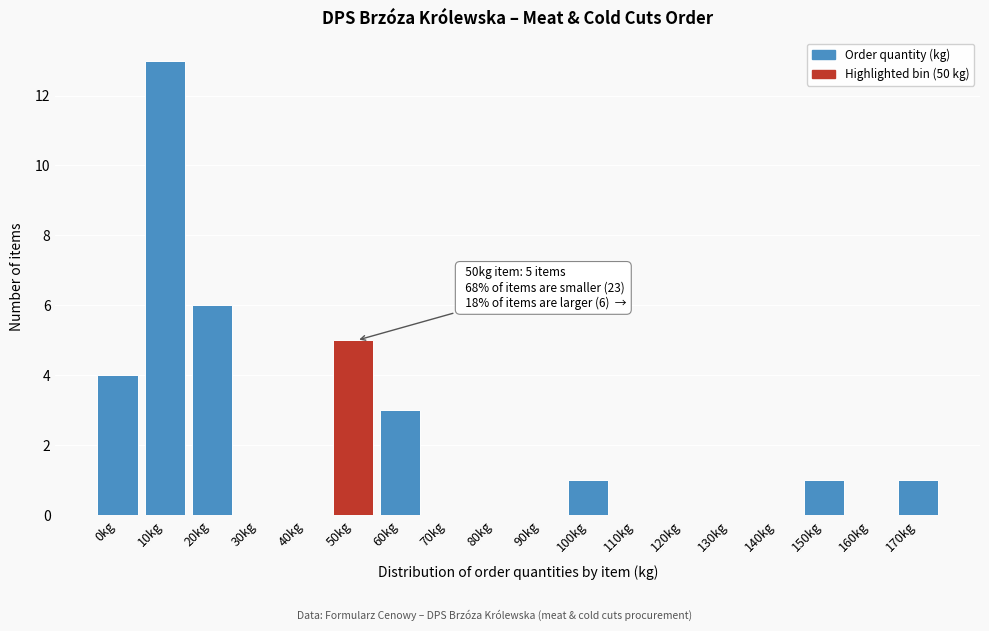

Reading right to left, what are all the values shown in this chart?

170kg=1	160kg=0	150kg=1	140kg=0	130kg=0	120kg=0	110kg=0	100kg=1	90kg=0	80kg=0	70kg=0	60kg=3	50kg=5	40kg=0	30kg=0	20kg=6	10kg=13	0kg=4